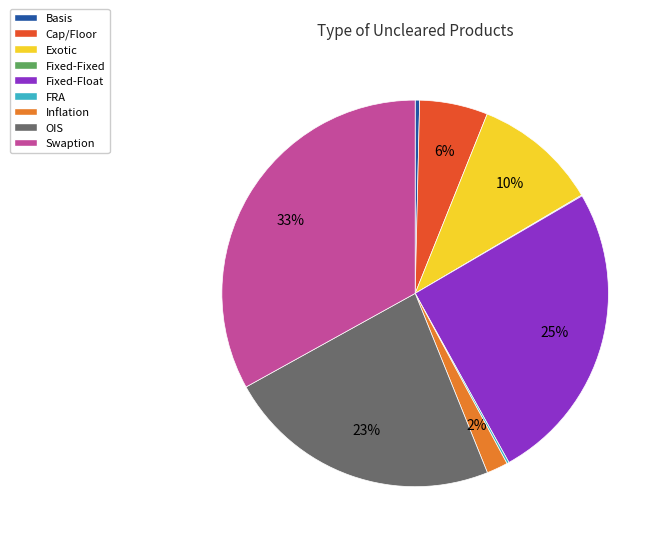

What percentage is the OIS slice, to the nearest percent?

23%